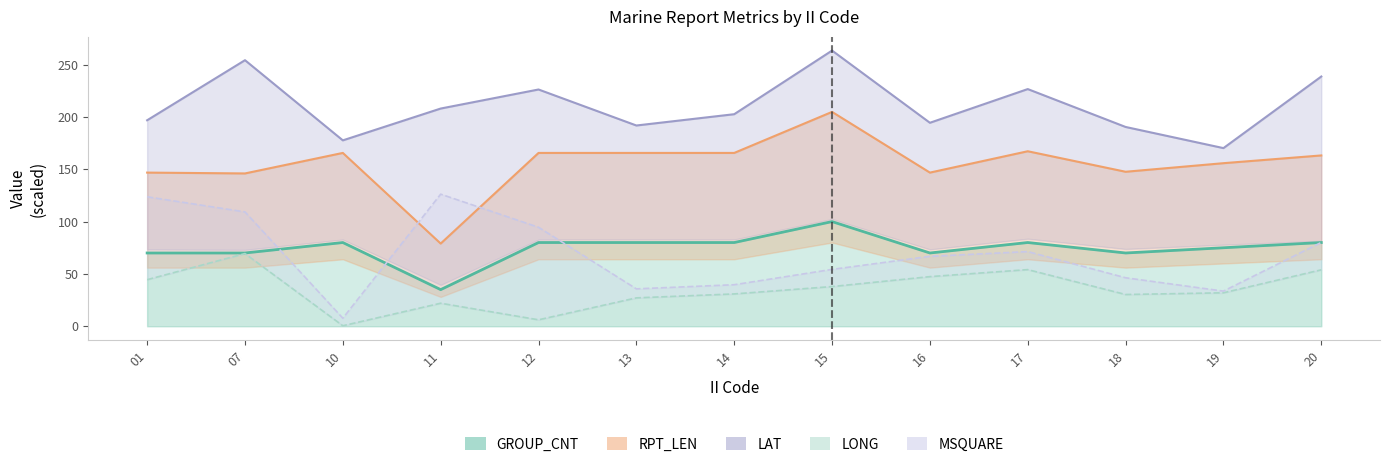

List the labels in order of RPT_LEN value, largest first.

15, 17, 10, 12, 13, 14, 20, 19, 18, 01, 16, 07, 11